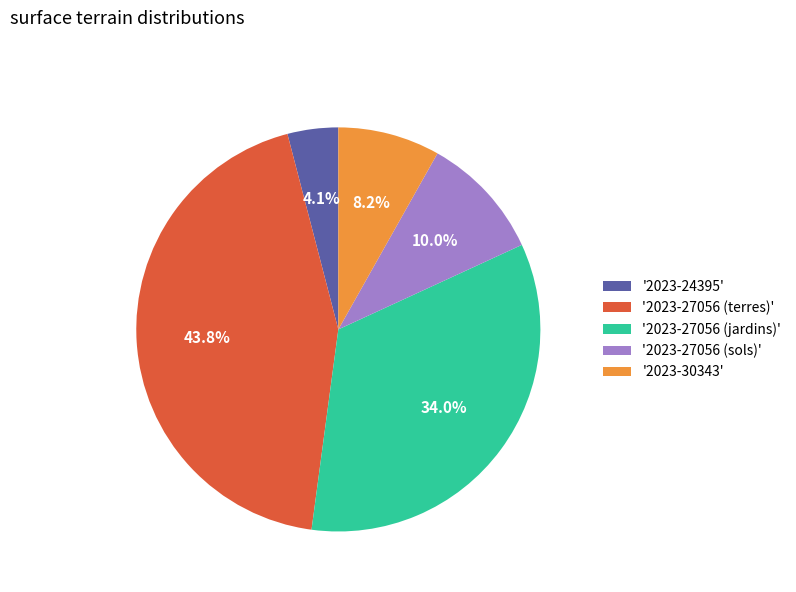

Rank the categories by value from highest to lowest.

'2023-27056 (terres)', '2023-27056 (jardins)', '2023-27056 (sols)', '2023-30343', '2023-24395'